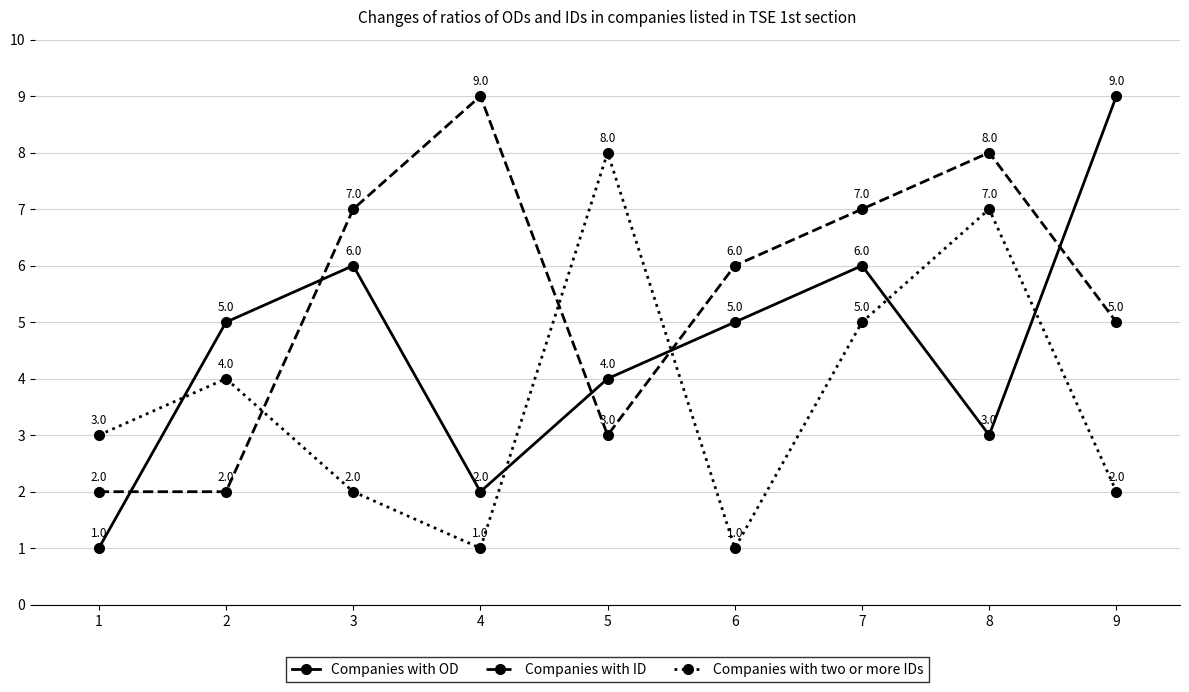

Which series has the largest total across all categories?

Companies with ID